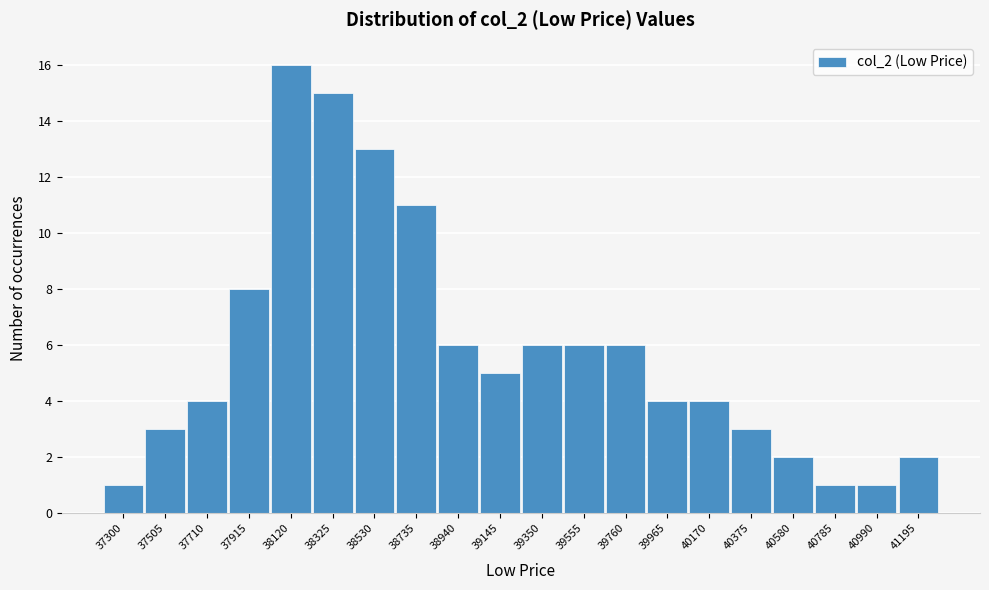

Reading left to right, transcribe all the data shown in this chart.

1	3	4	8	16	15	13	11	6	5	6	6	6	4	4	3	2	1	1	2